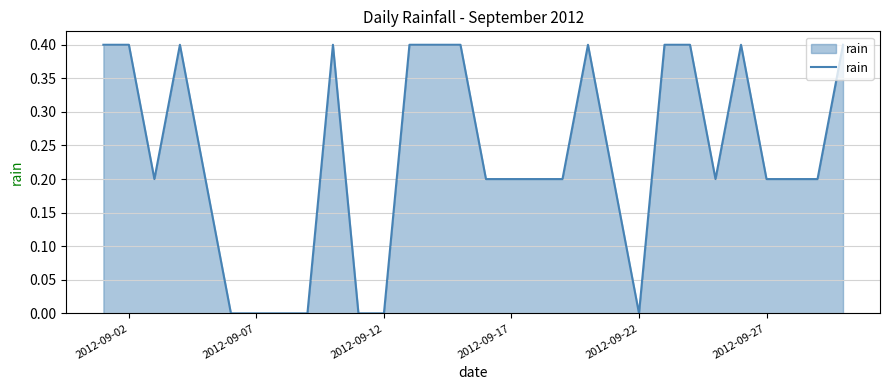

What is the difference between the maximum and minimum values?

0.4